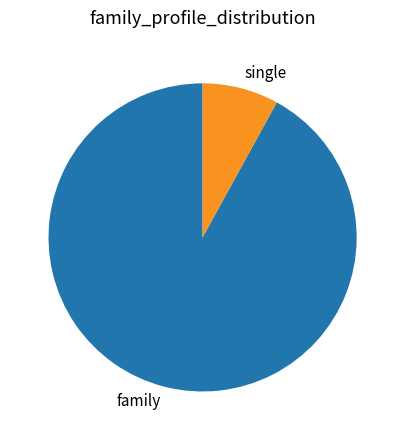

Which has a higher value, single or family?

family